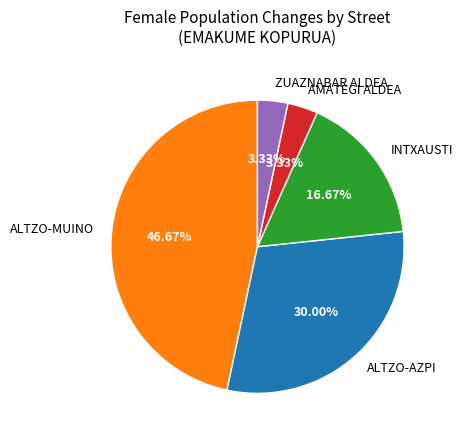

Which has a higher value, ALTZO-AZPI or ALTZO-MUINO?

ALTZO-MUINO